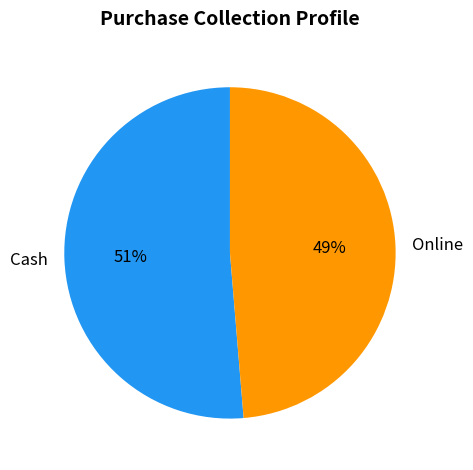

How many slices are in this pie chart?

2